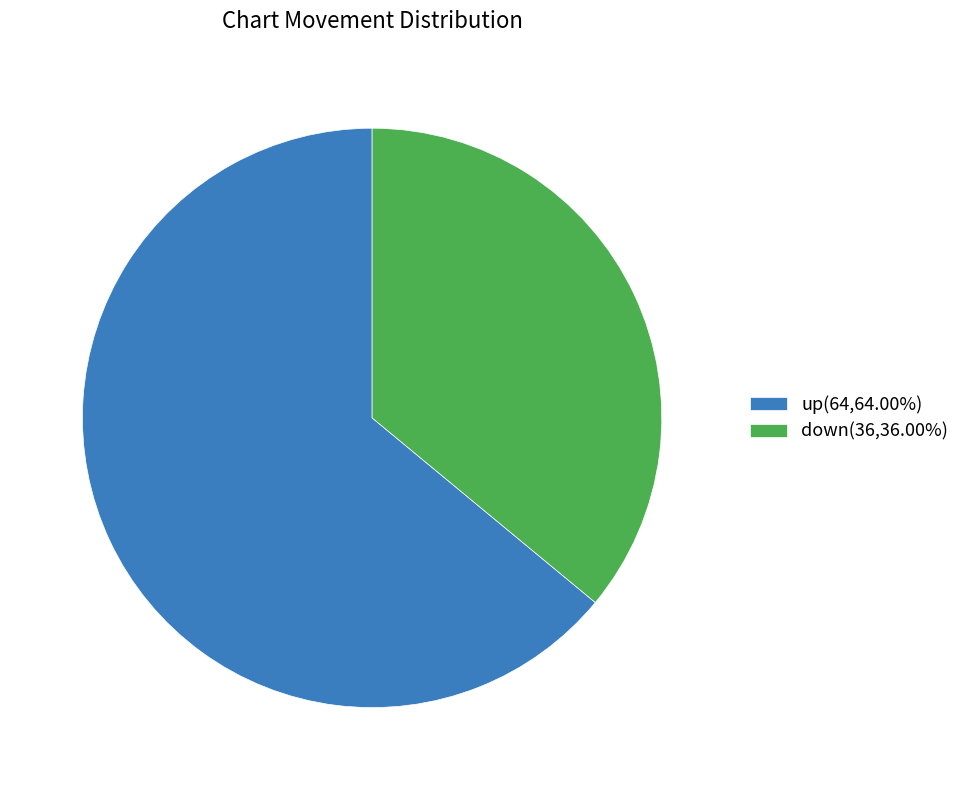

How many segments does this pie chart have?

2